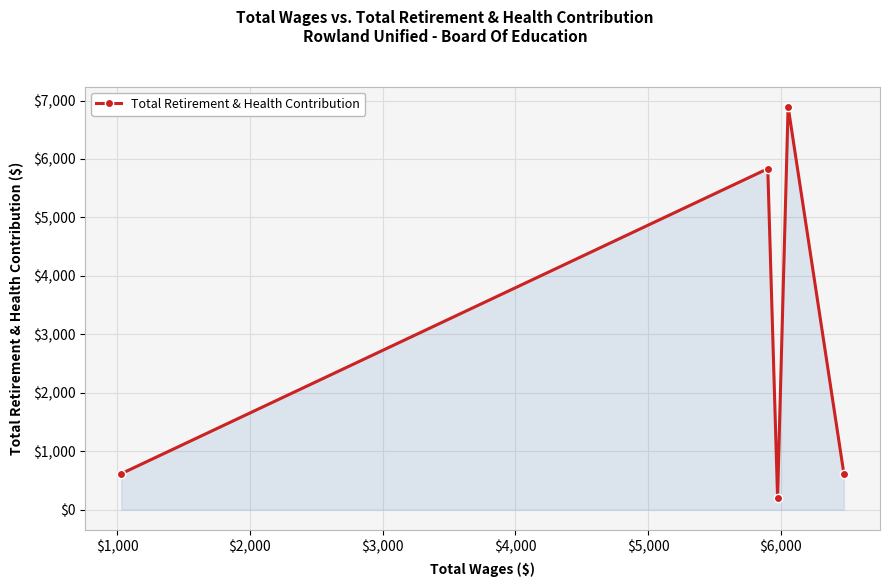

True or false: there are more than 2 points higher than both neighbors.

False